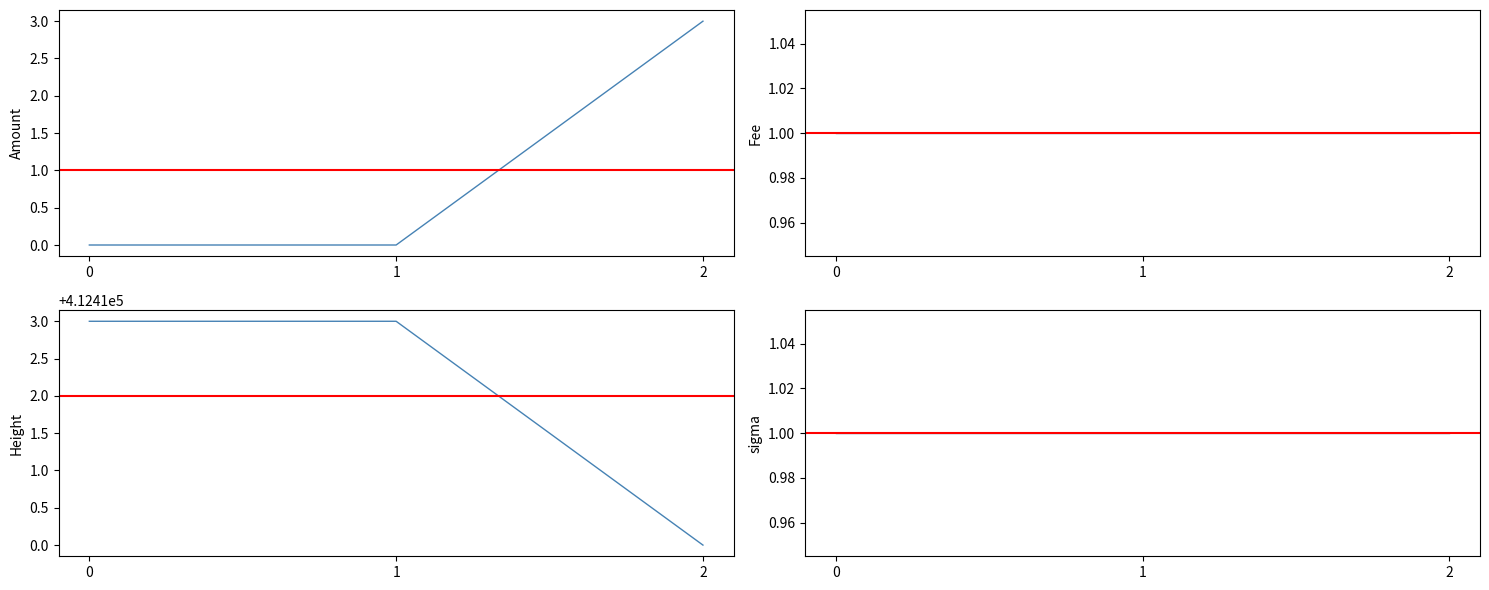

What is the spread (max minus min) of values at 2?

412409